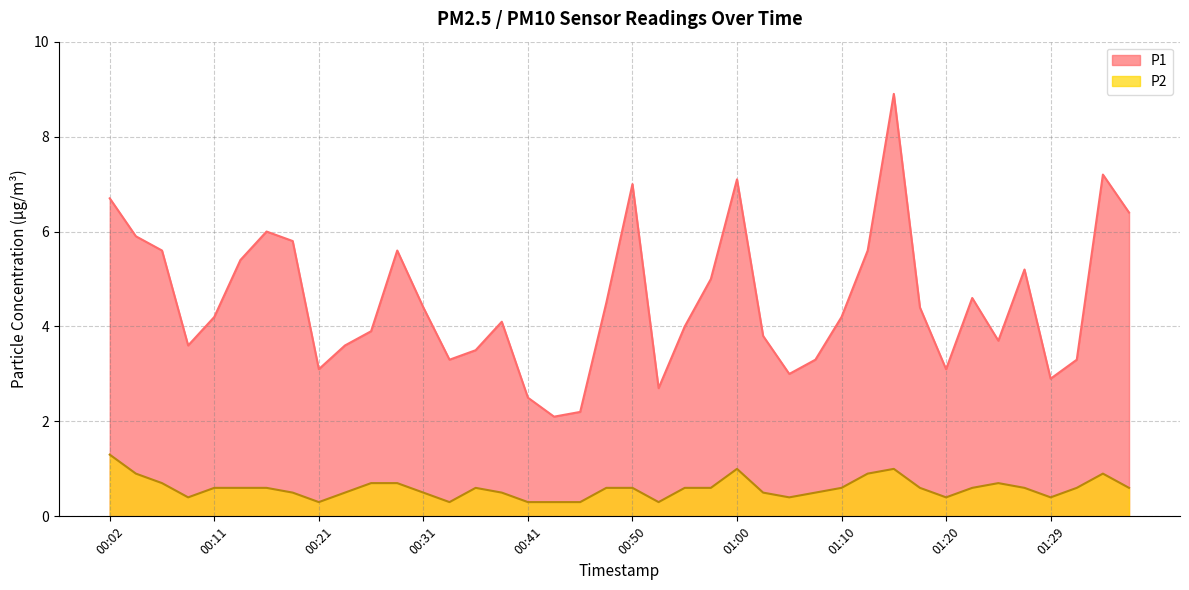

What are all the series names shown in the legend?

P1, P2